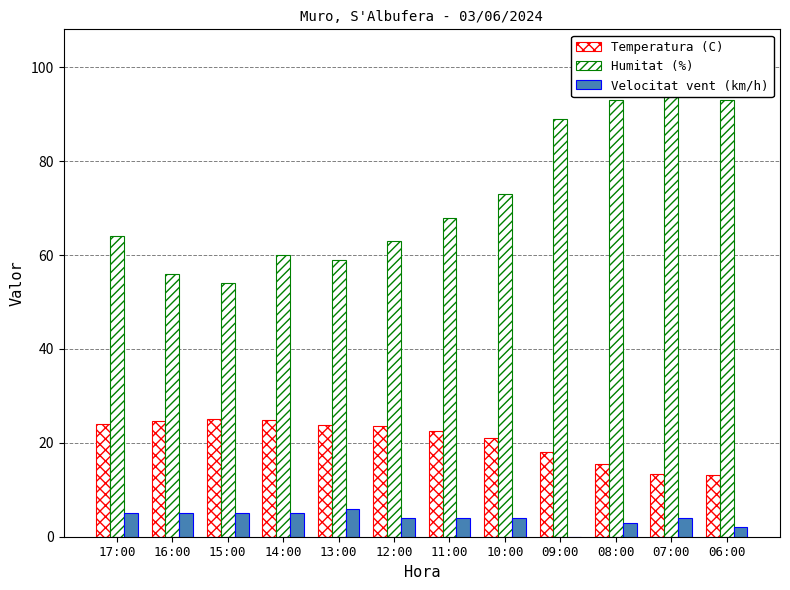

What are all the series names shown in the legend?

Temperatura (C), Humitat (%), Velocitat vent (km/h)